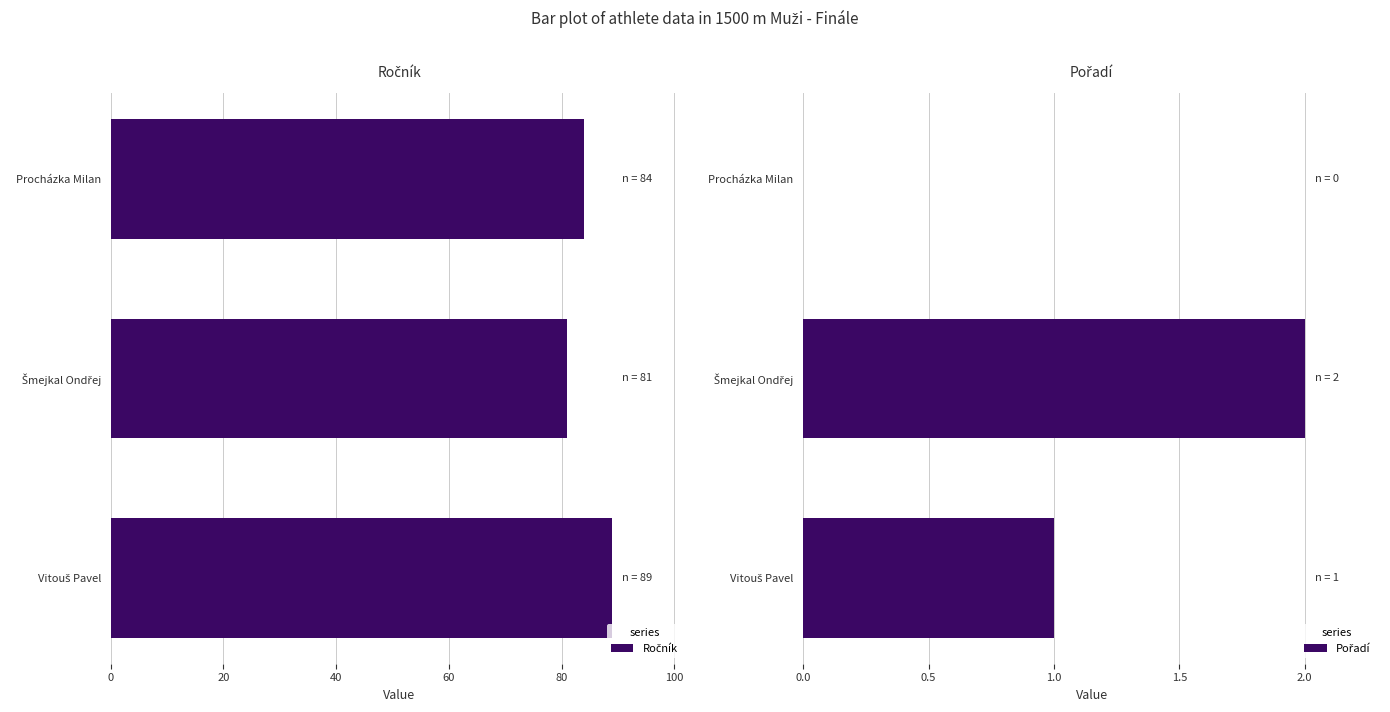

The value of Pořadí at Šmejkal Ondřej is 3. True or false?

False